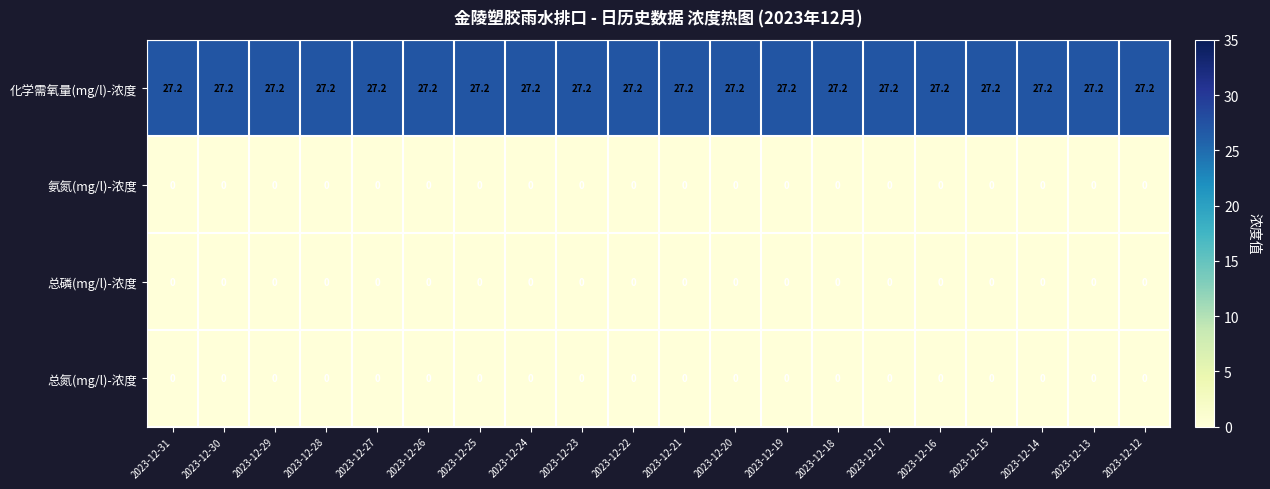

Which series has the largest total across all categories?

化学需氧量(mg/l)-浓度